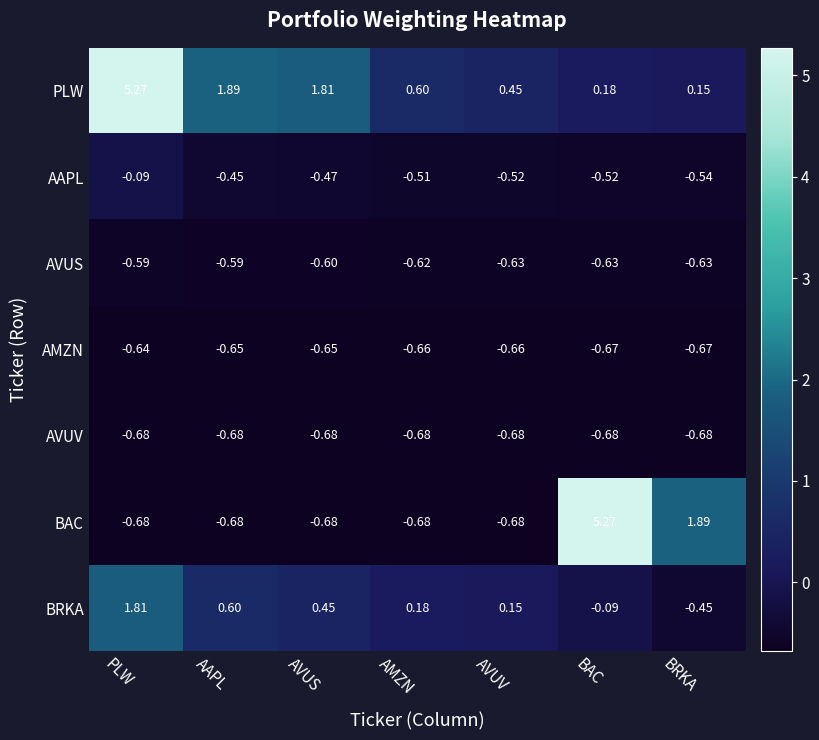

Which series changed the most between AVUS and AVUV?

PLW